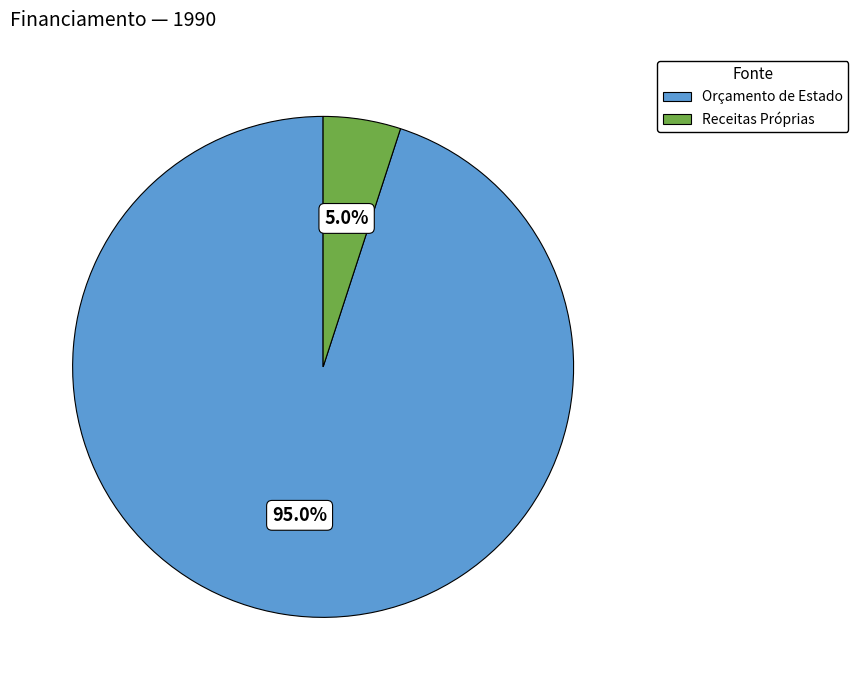

Rank the categories by value from lowest to highest.

Receitas Próprias, Orçamento de Estado